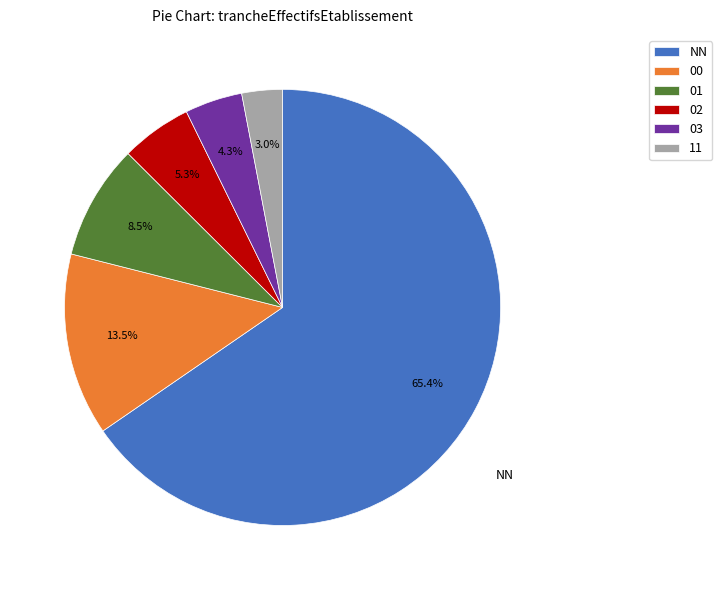

How many segments does this pie chart have?

6